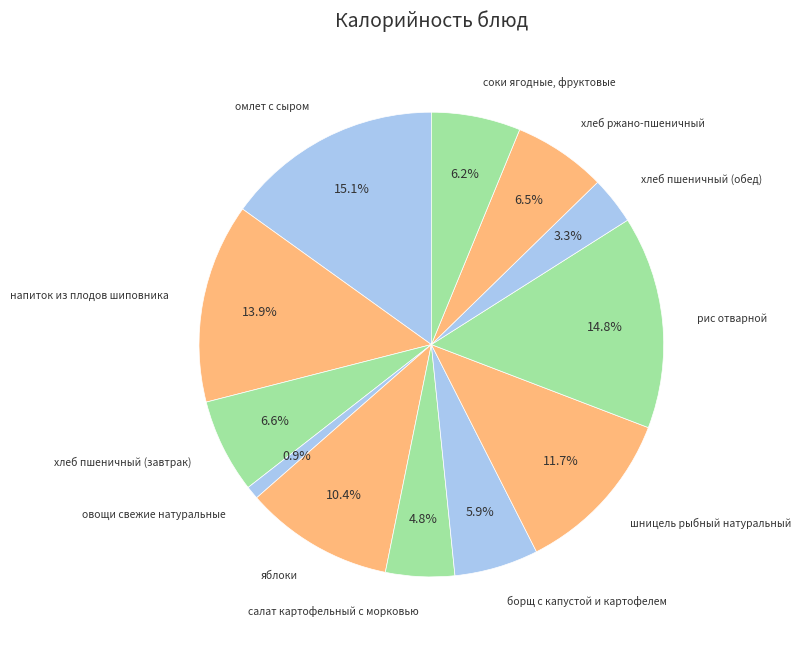

Does овощи свежие натуральные account for over 50% of the chart?

No